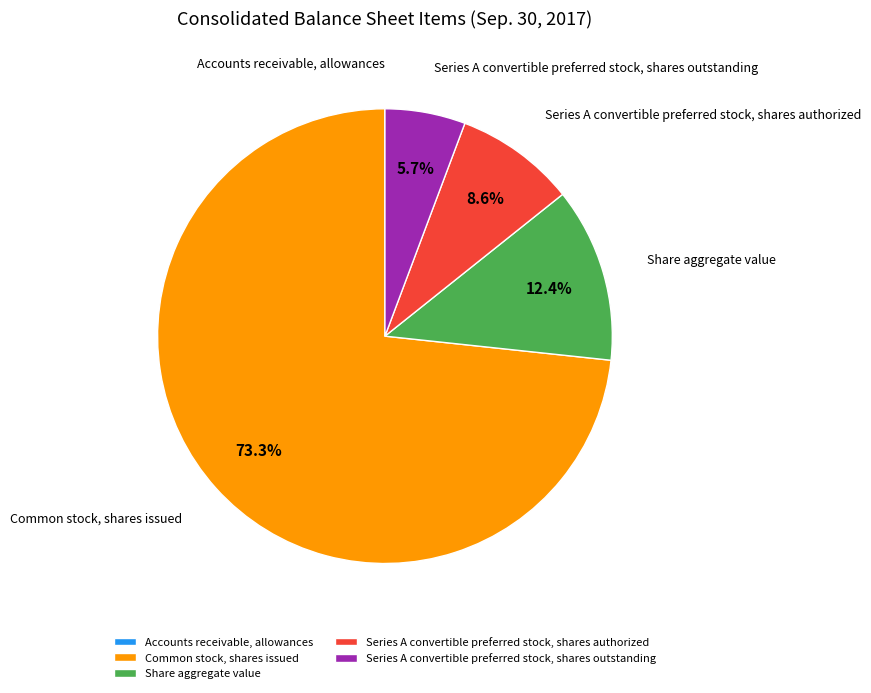

True or false: Series A convertible preferred stock, shares outstanding accounts for 1% of the total.

False